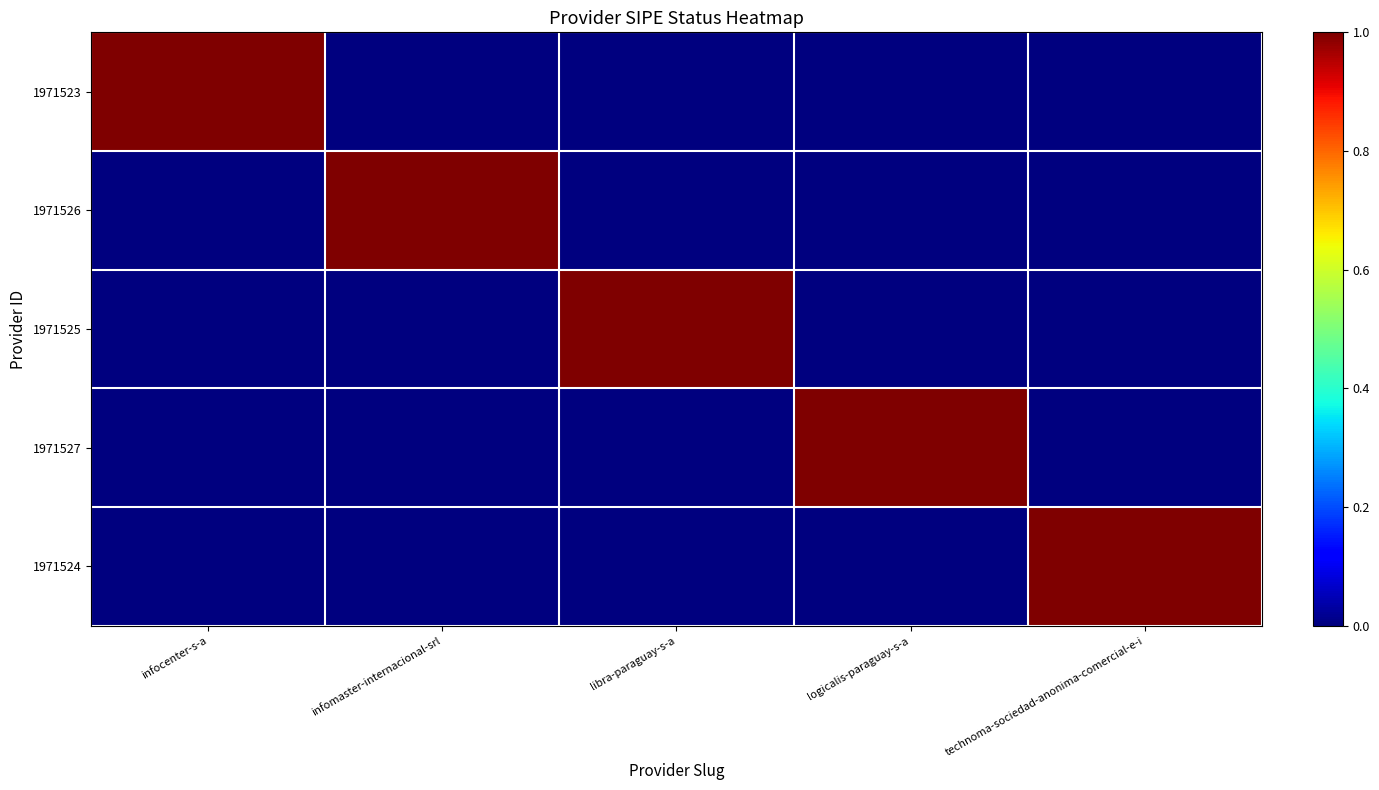

At which category is the sum across all series the highest?

infocenter-s-a